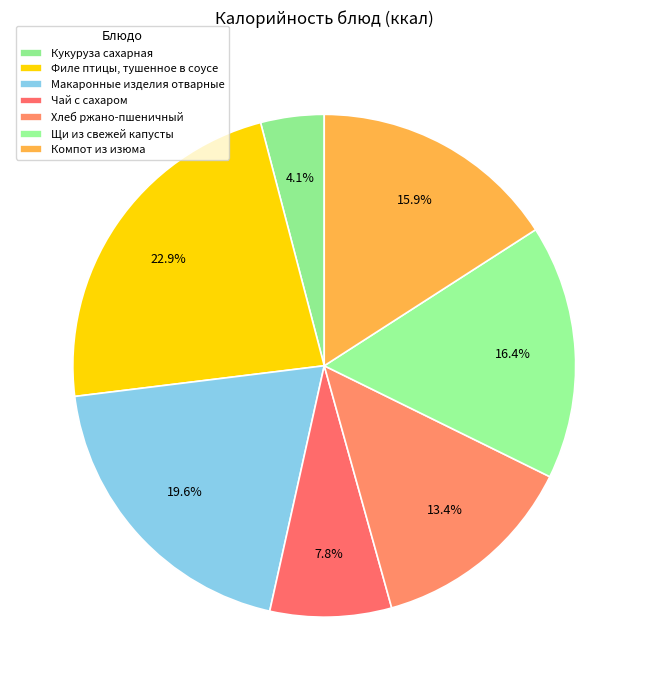

Is there a majority slice in this chart?

No